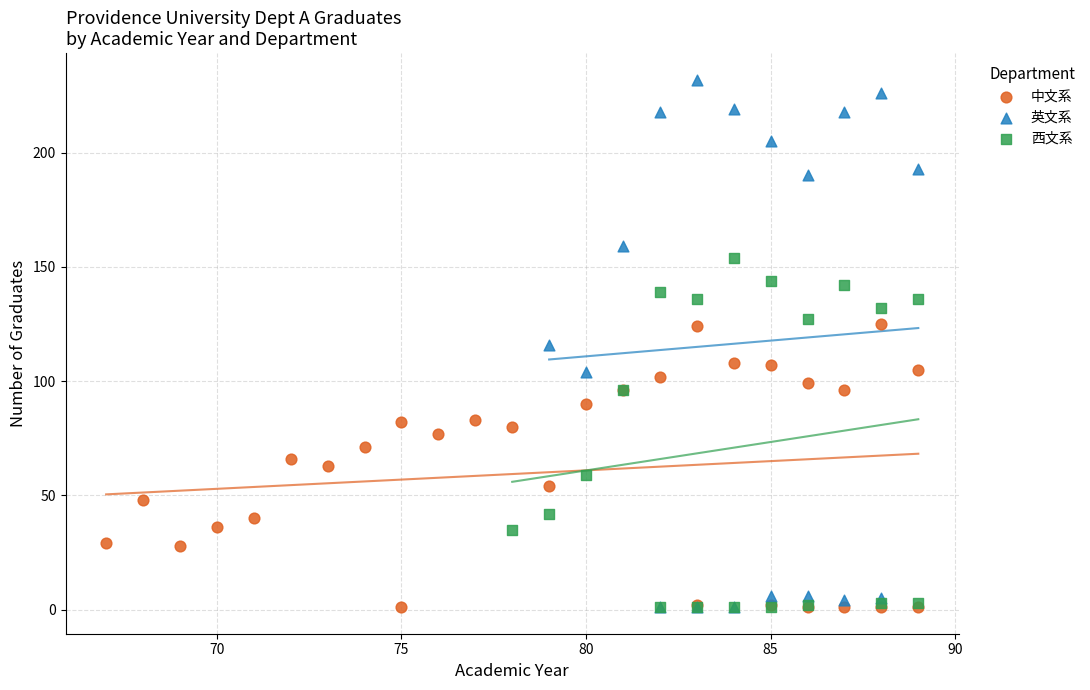

Which series reaches the maximum Y coordinate?

英文系